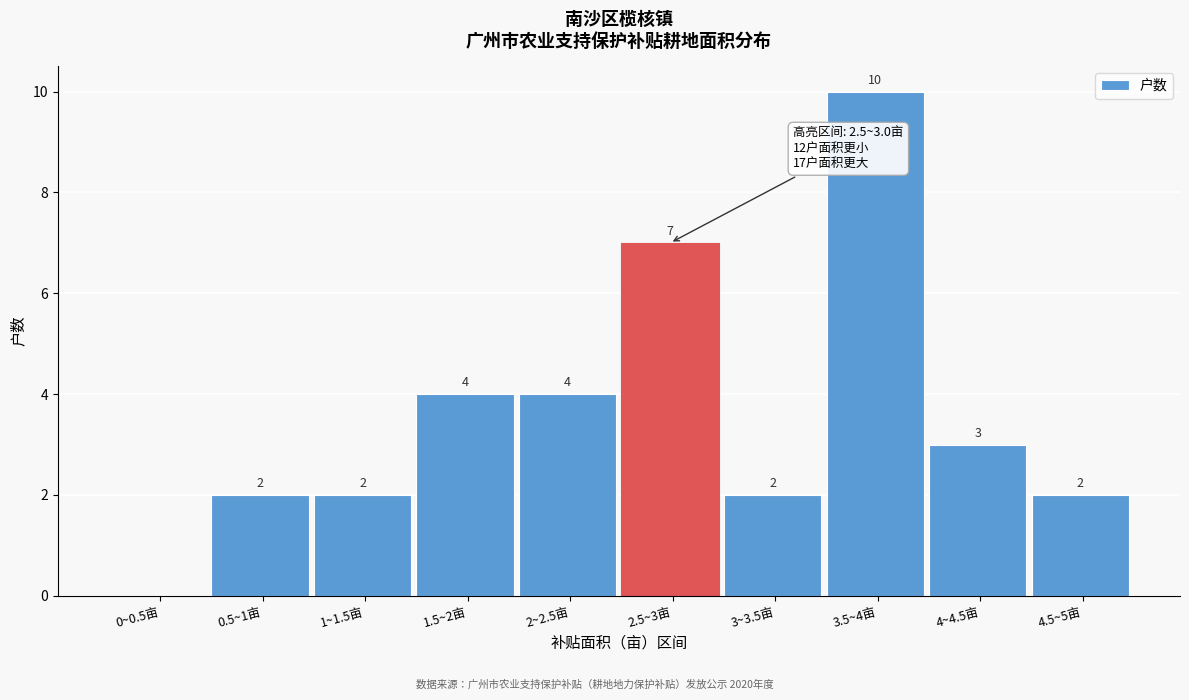

Reading left to right, what are all the values shown in this chart?

0~0.5亩=0	0.5~1亩=2	1~1.5亩=2	1.5~2亩=4	2~2.5亩=4	2.5~3亩=7	3~3.5亩=2	3.5~4亩=10	4~4.5亩=3	4.5~5亩=2